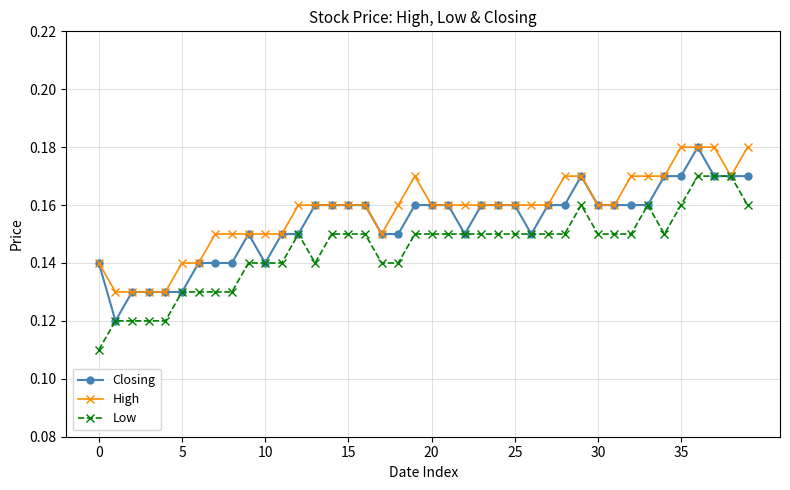

True or false: Low has more than 0 points higher than both neighbors.

True